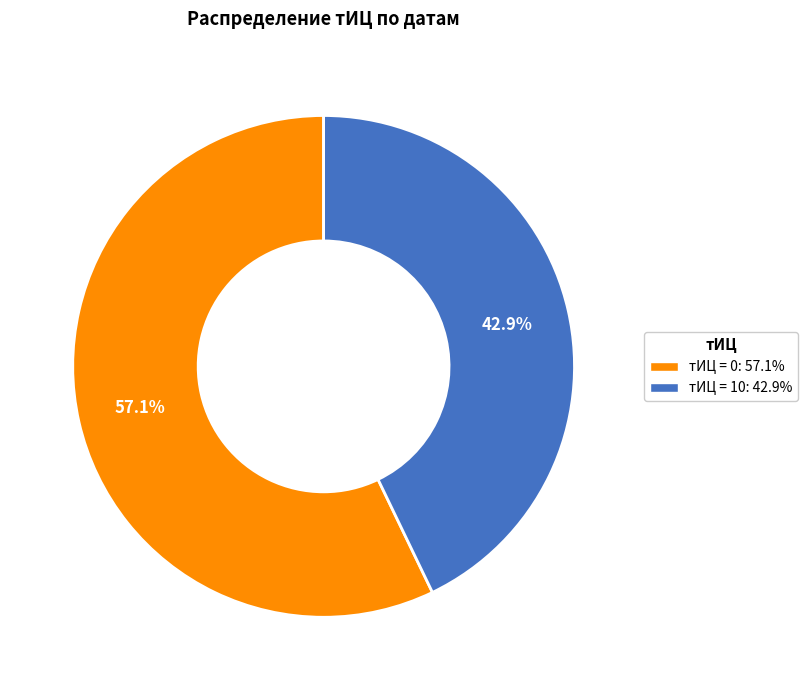

Is there a majority slice in this chart?

Yes